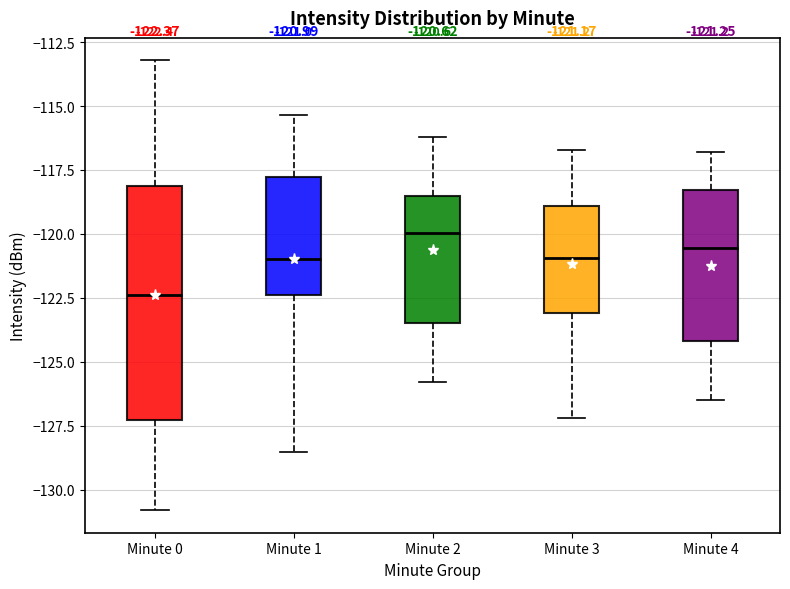

Which box's median line is the highest?

Minute 2